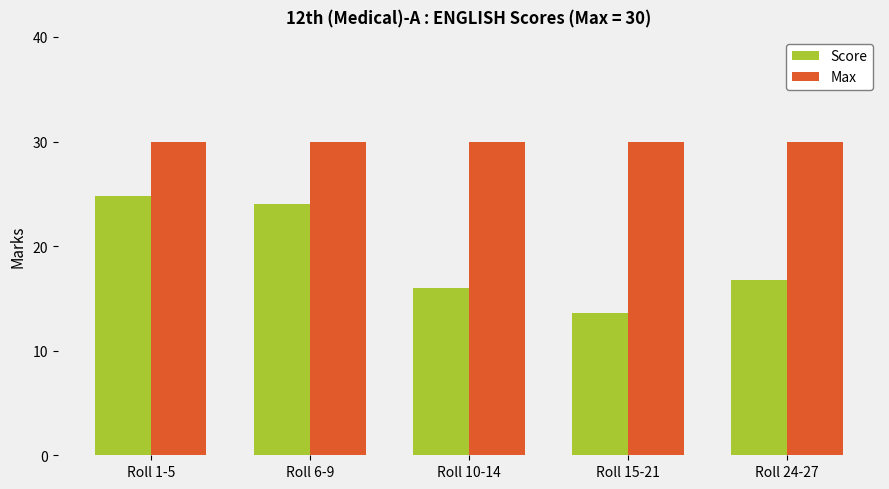

At how many categories does at least one series exceed 28?

5